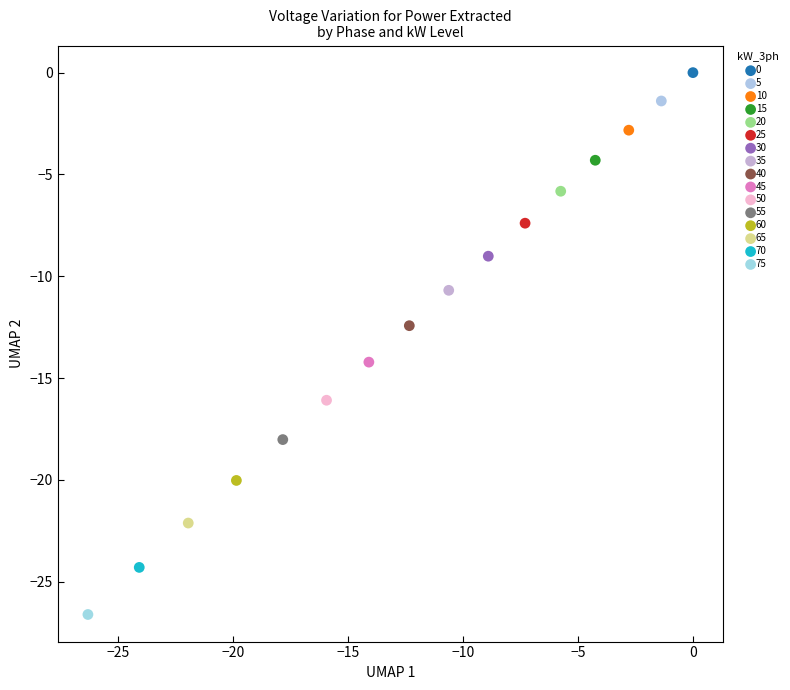

Which series reaches the maximum Y coordinate?

0